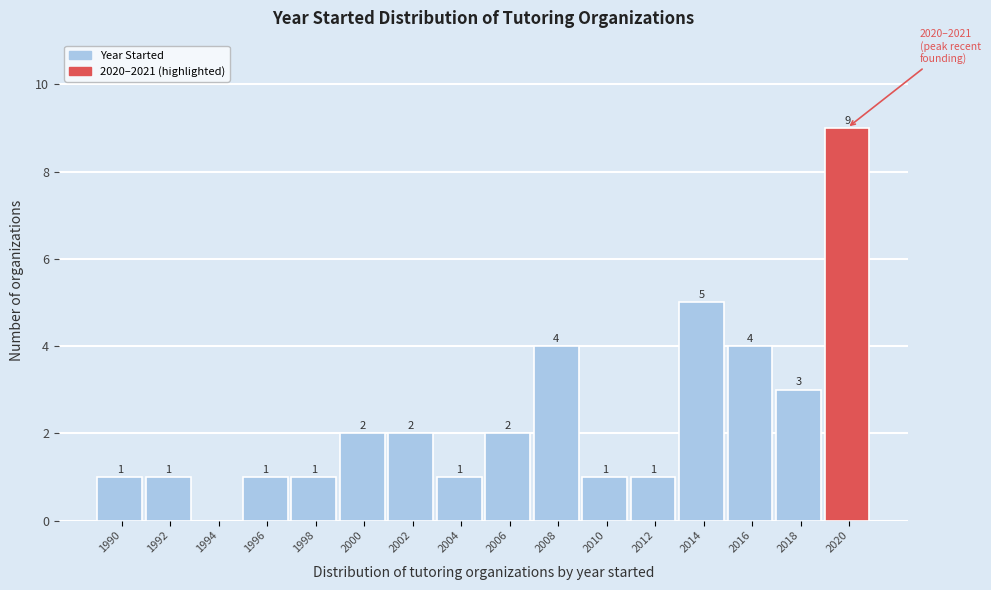

Reading left to right, list all the values displayed in this chart.

1990=1	1992=1	1994=0	1996=1	1998=1	2000=2	2002=2	2004=1	2006=2	2008=4	2010=1	2012=1	2014=5	2016=4	2018=3	2020=9